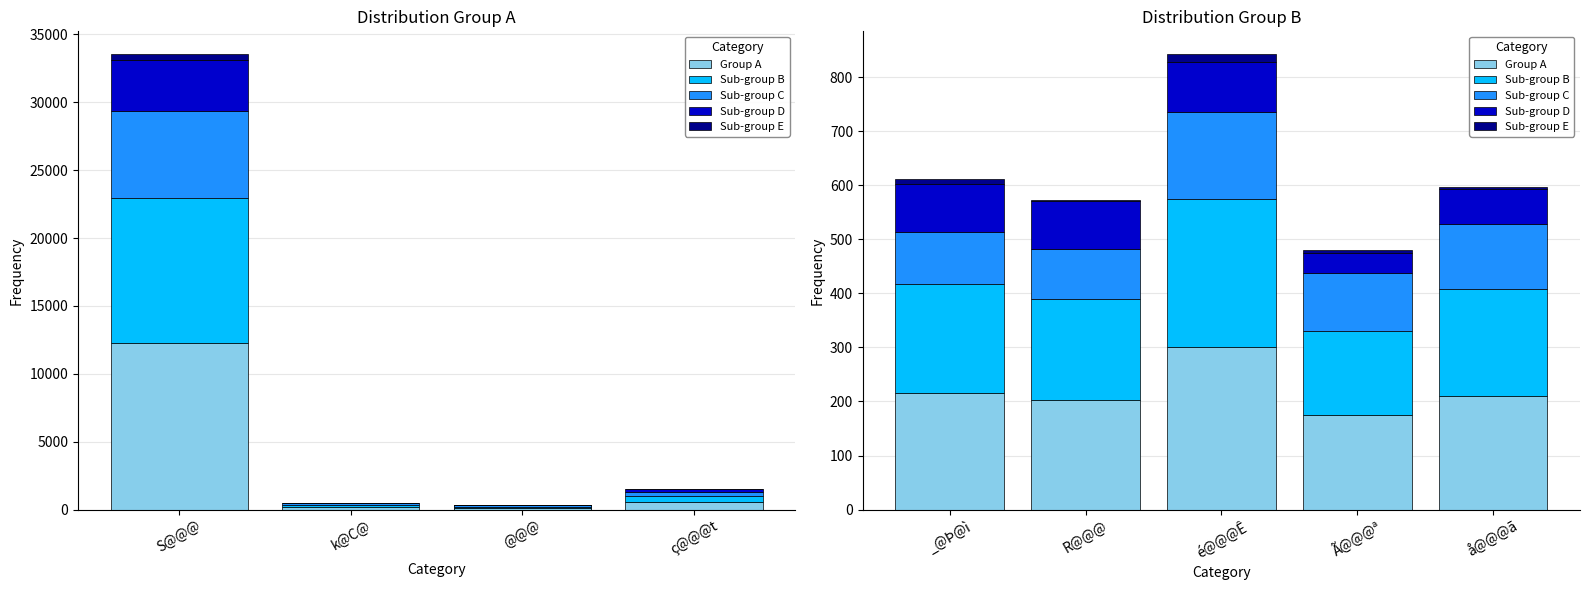

What is the spread (max minus min) of values at Ã@@@ª?

168